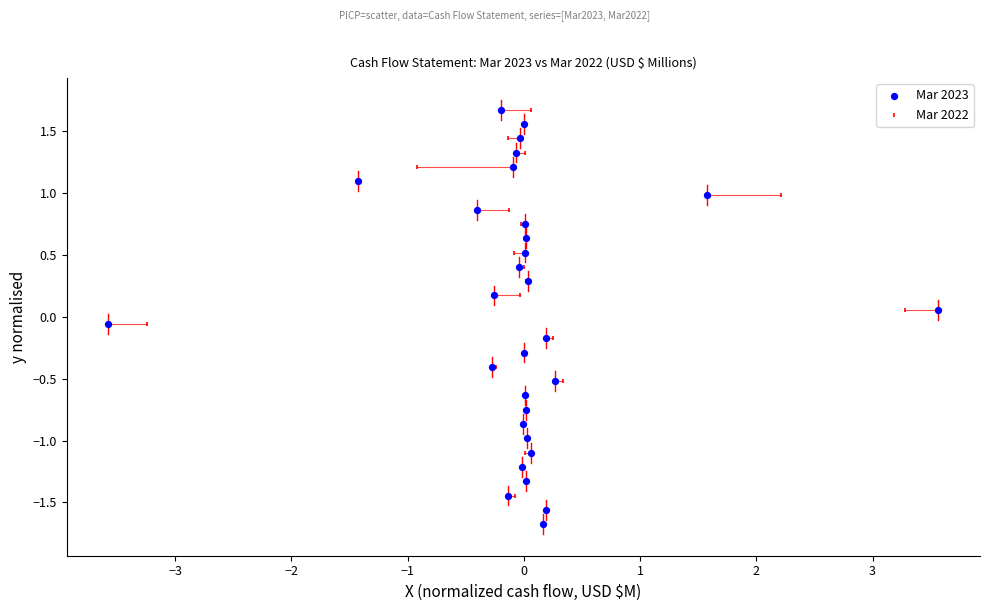

What are all the series names shown in the legend?

Mar 2023, Mar 2022